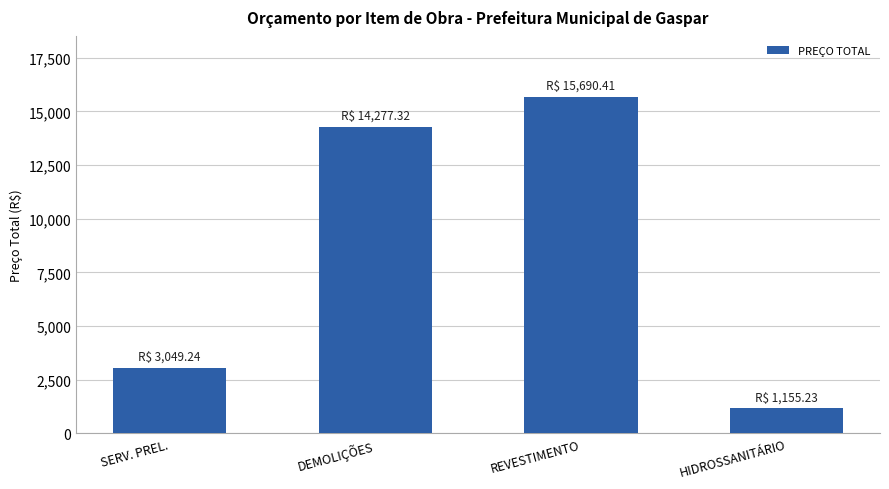

What is the sum of the values at SERV. PREL. and REVESTIMENTO?

18739.7